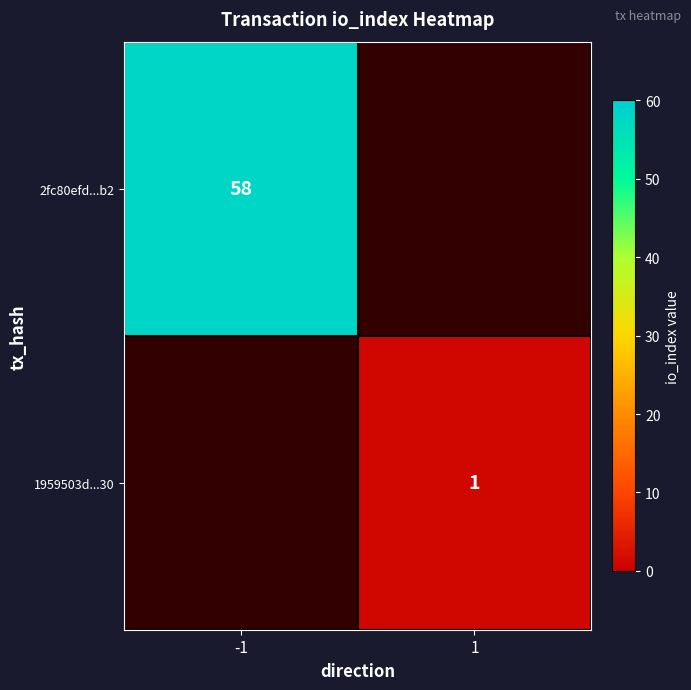

The value of 2fc80efd...b2 at -1 is 94. True or false?

False